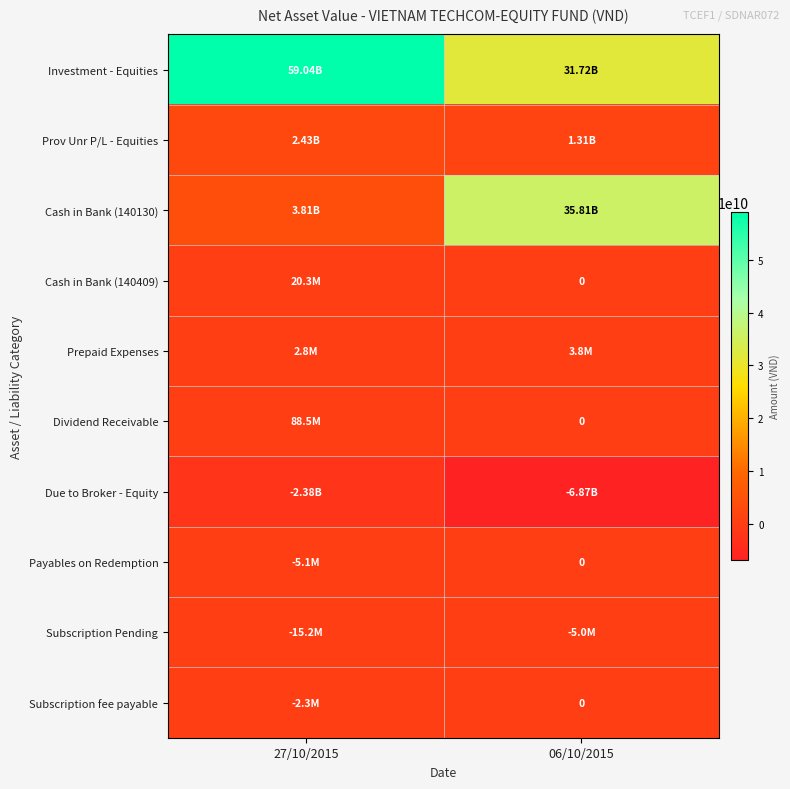

List the labels in order of Investment - Equities value, smallest first.

06/10/2015, 27/10/2015